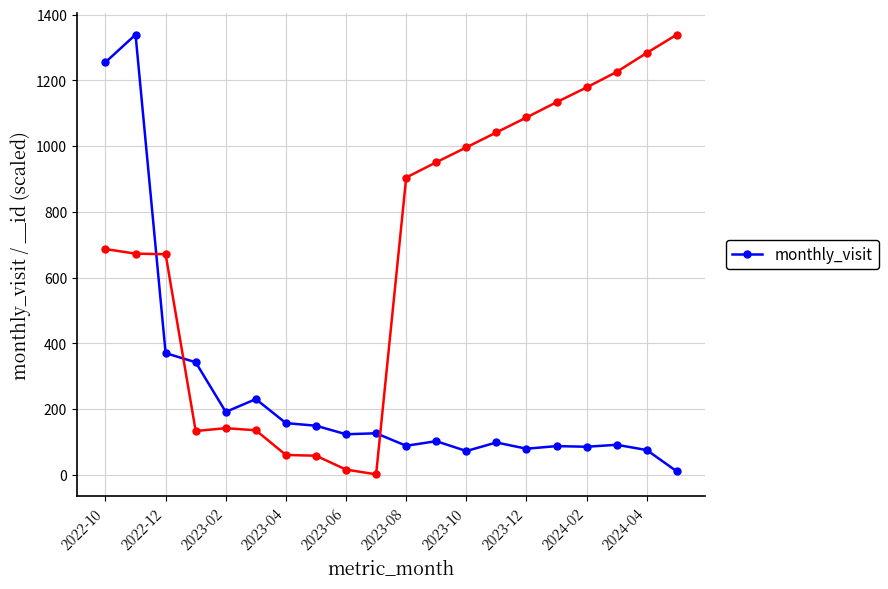

The value of monthly_visit at 2023-04 is 157. True or false?

True